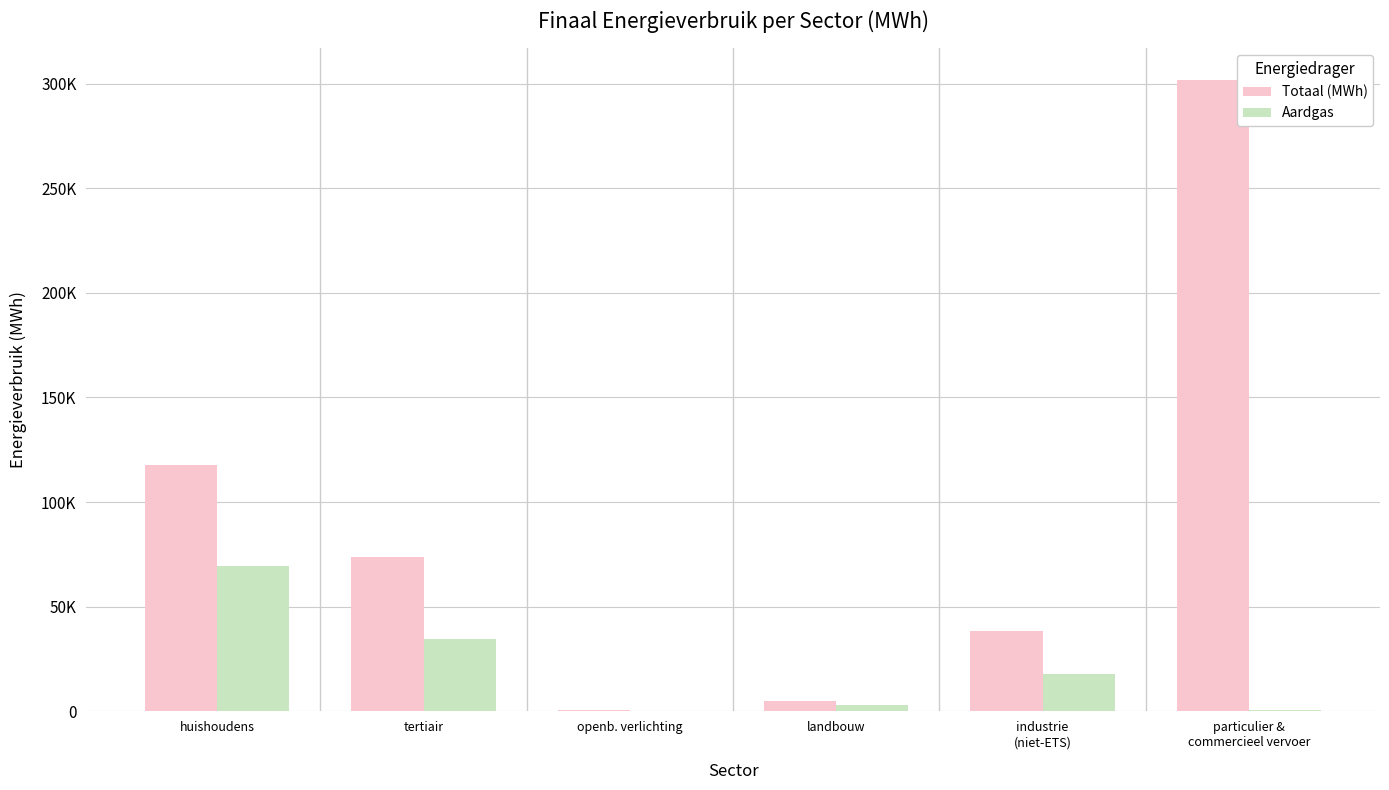

Is it true that Totaal (MWh) equals 117906.5 at huishoudens?

True